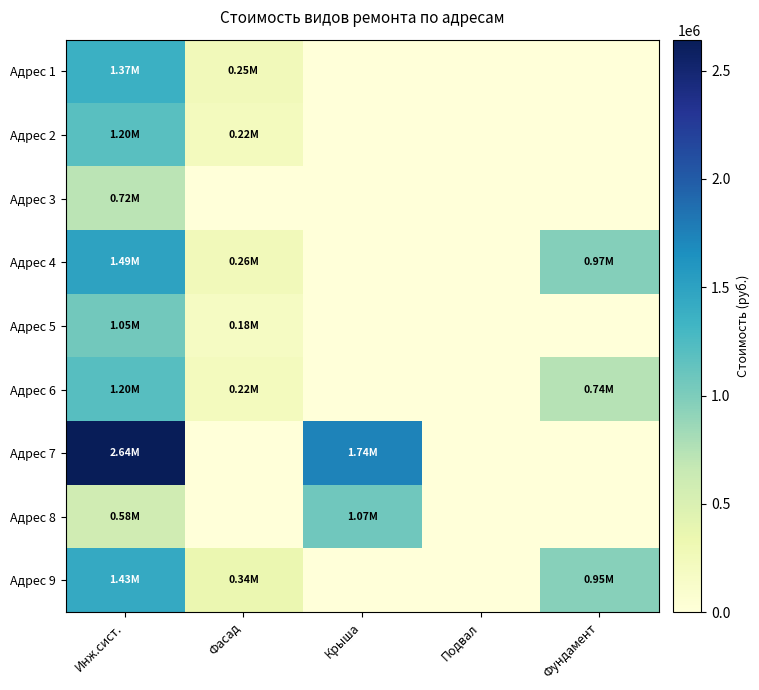

Reading right to left, list all the values displayed in this chart.

Адрес 1: Фундамент=0.0	Подвал=0.0	Крыша=0.0	Фасад=252156.6	Инж.сист.=1372252.7
Адрес 2: Фундамент=0.0	Подвал=0.0	Крыша=0.0	Фасад=219062.3	Инж.сист.=1196029.1
Адрес 3: Фундамент=0.0	Подвал=0.0	Крыша=0.0	Фасад=0.0	Инж.сист.=719781.1
Адрес 4: Фундамент=968975.9	Подвал=0.0	Крыша=0.0	Фасад=256513.1	Инж.сист.=1487635.4
Адрес 5: Фундамент=0.0	Подвал=0.0	Крыша=0.0	Фасад=184458.8	Инж.сист.=1054355.7
Адрес 6: Фундамент=741541.5	Подвал=0.0	Крыша=0.0	Фасад=223092.0	Инж.сист.=1198015.1
Адрес 7: Фундамент=0.0	Подвал=0.0	Крыша=1736295.0	Фасад=0.0	Инж.сист.=2643019.5
Адрес 8: Фундамент=0.0	Подвал=0.0	Крыша=1067635.7	Фасад=0.0	Инж.сист.=579829.6
Адрес 9: Фундамент=953252.4	Подвал=0.0	Крыша=0.0	Фасад=340787.5	Инж.сист.=1433388.5